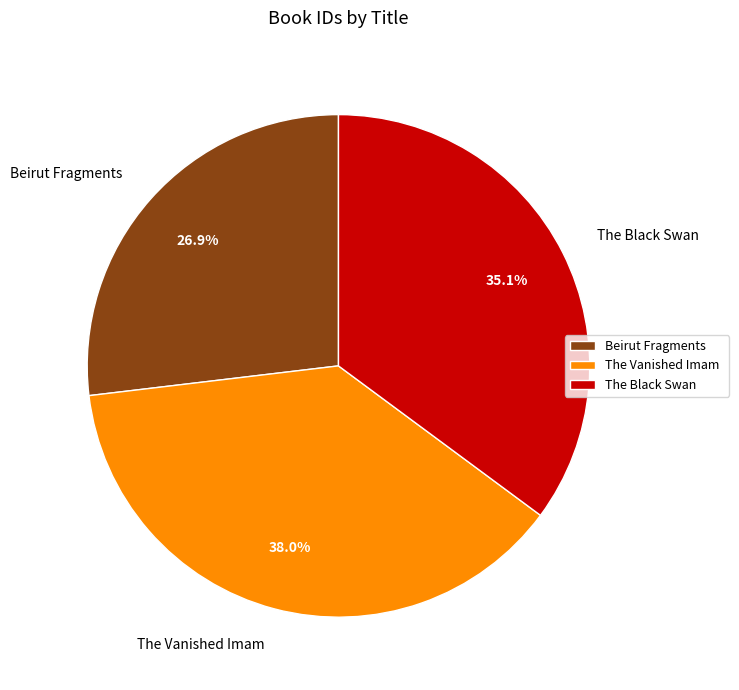

Is there any slice that represents more than half of the pie?

No